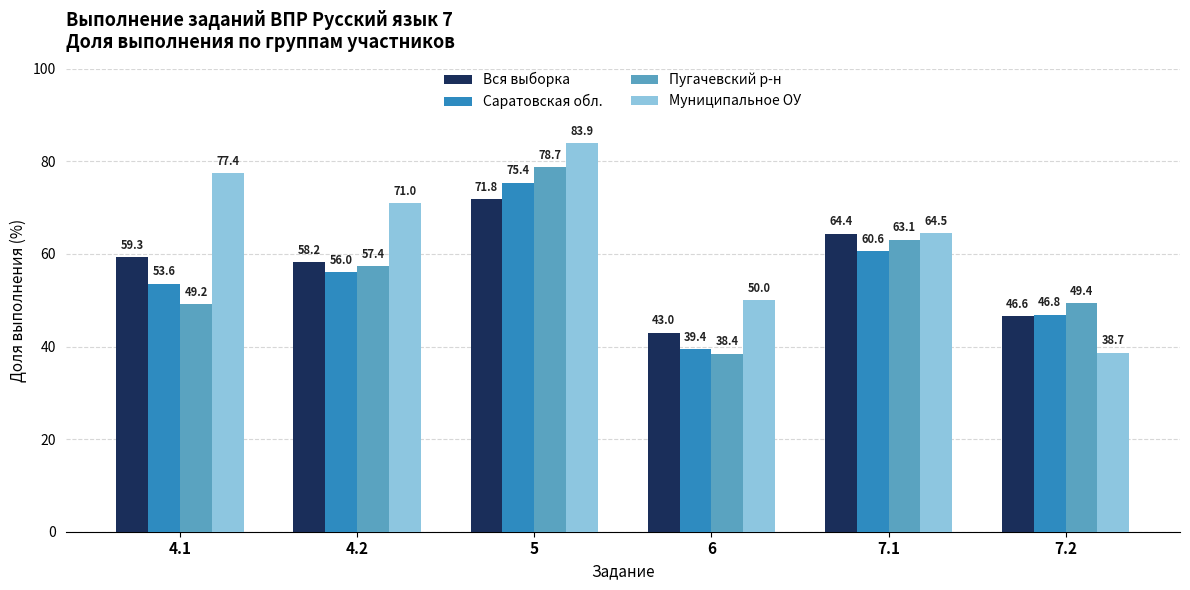

What is the minimum value shown in the chart?

38.4